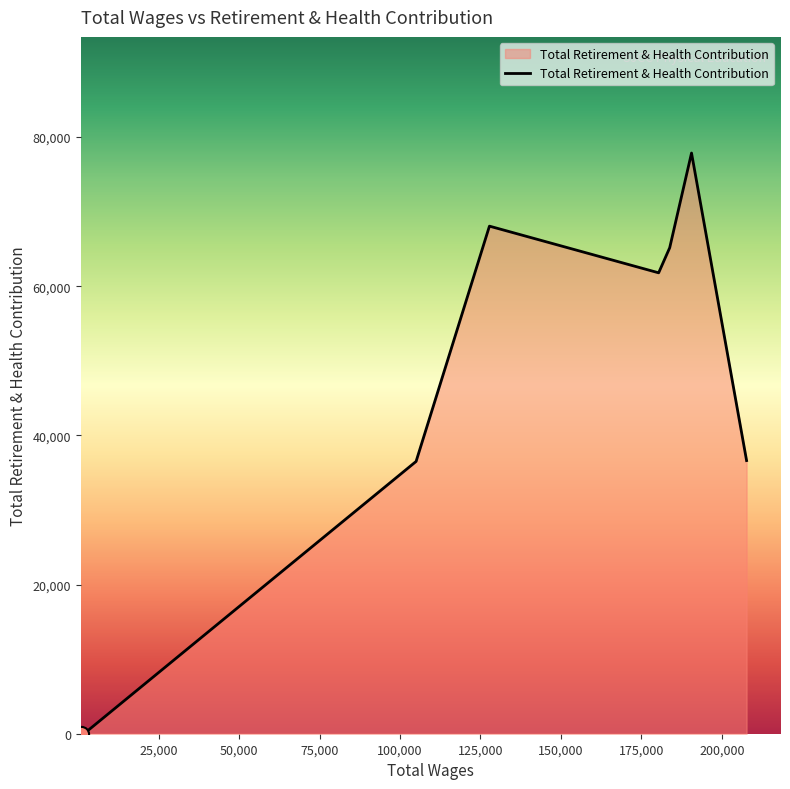

What is the maximum value shown in the chart?

77853